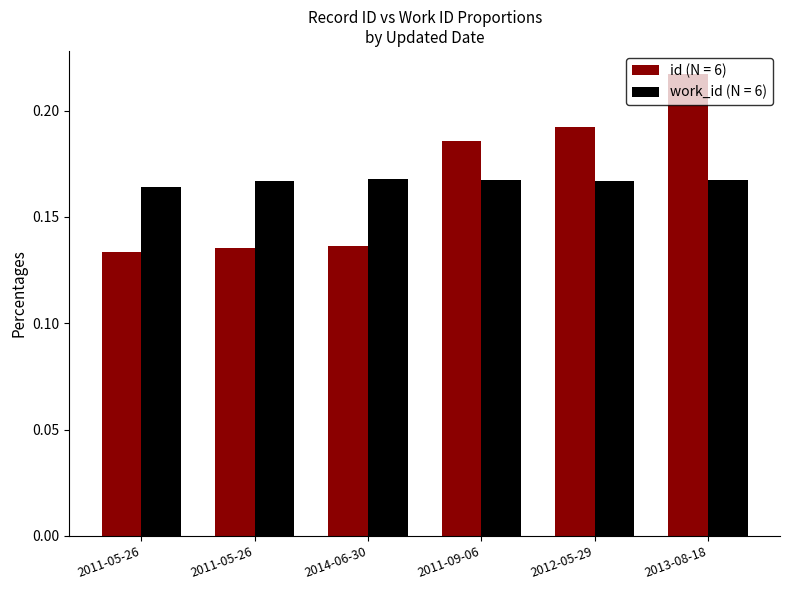

How many groups of bars are there?

6